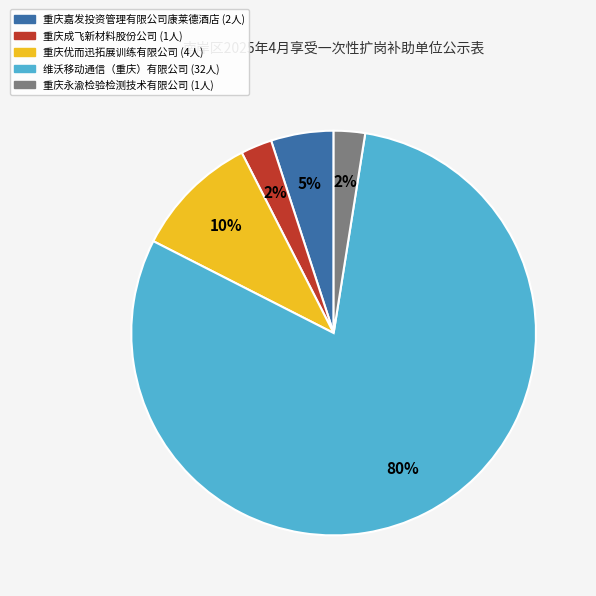

To the nearest percent, what is the average slice percentage?

20%